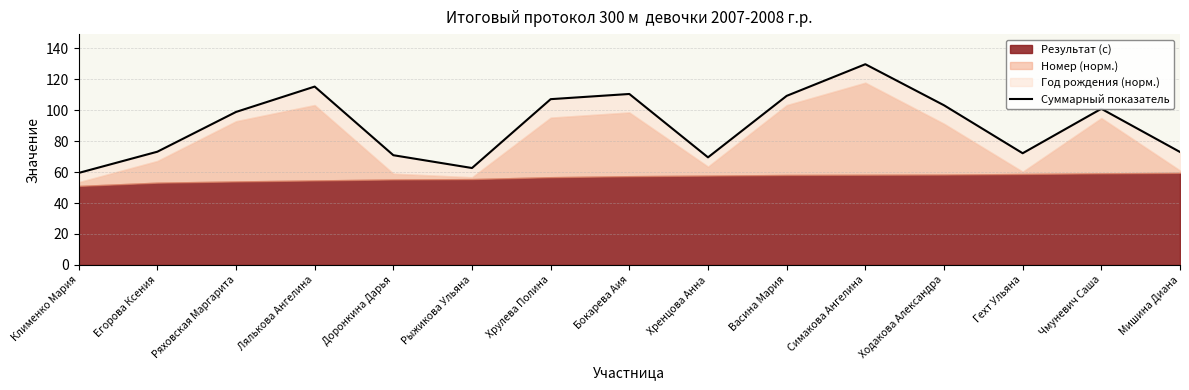

Rank the categories by value from lowest to highest.

Клименко Мария, Рыжикова Ульяна, Хренцова Анна, Доронкина Дарья, Гехт Ульяна, Мишина Диана, Егорова Ксения, Ряховская Маргарита, Чмуневич Саша, Ходакова Александра, Хрулева Полина, Васина Мария, Бокарева Аия, Лялькова Ангелина, Симакова Ангелина